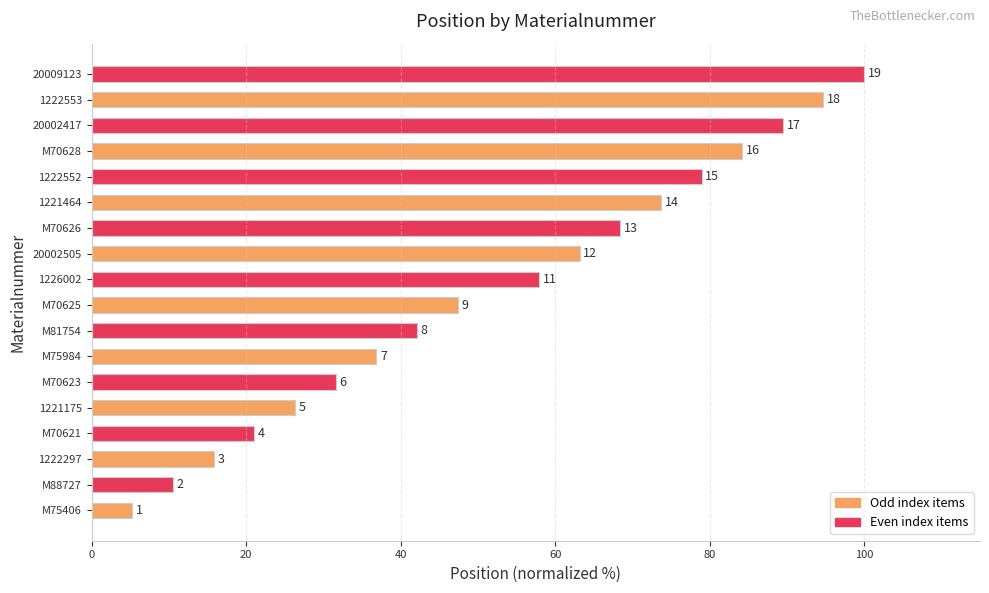

Are the bars horizontal?

Yes